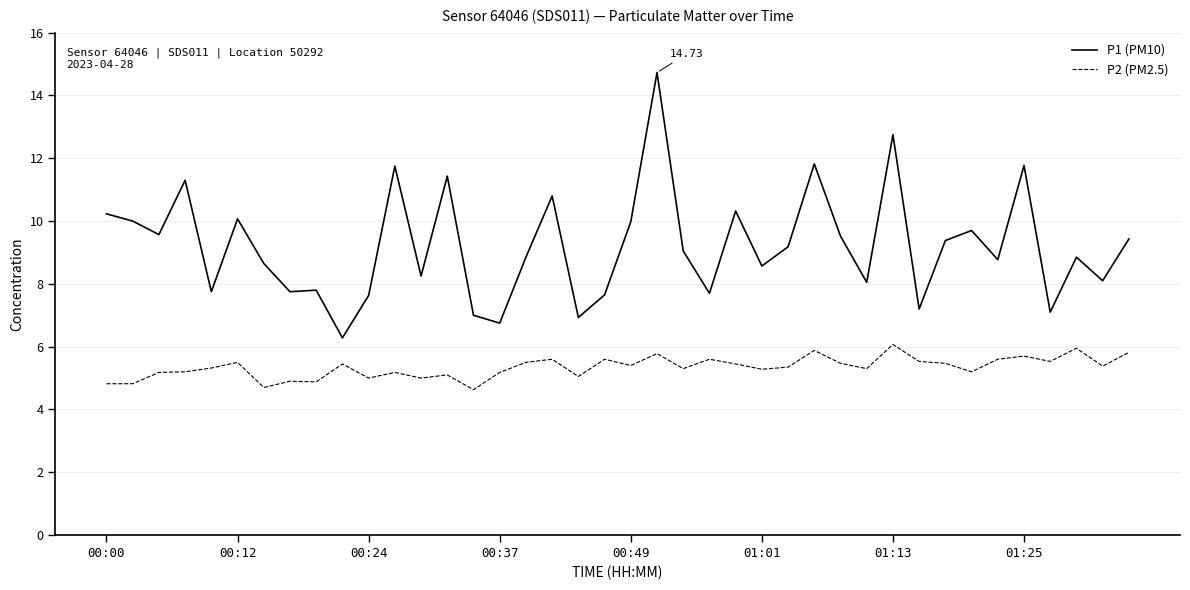

What is the difference between the second highest and minimum values in the P2 (PM2.5) series?

1.3